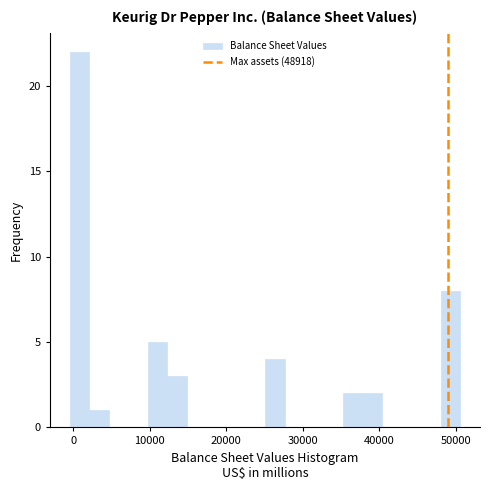

Read against the x-axis, roughly where is the centre of the tallest bar?

1000